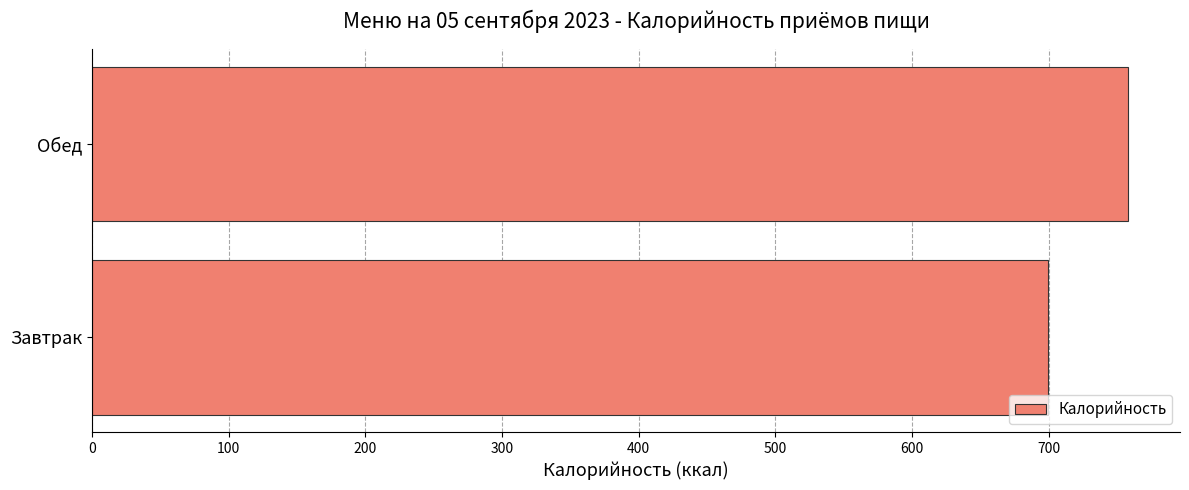

What is the greatest value displayed?

758.2